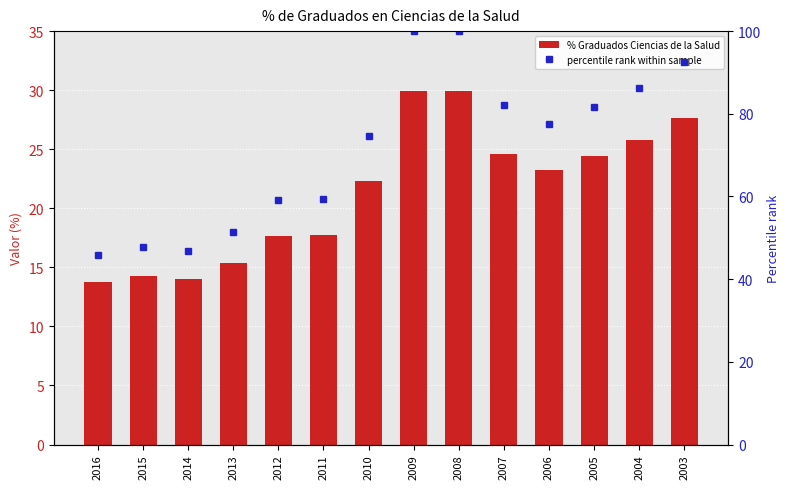

Reading left to right, list all the values displayed in this chart.

% Graduados Ciencias de la Salud: 13.7	14.3	14.0	15.4	17.7	17.8	22.4	29.9	29.9	24.6	23.2	24.4	25.8	27.6
percentile rank within sample: 45.9	47.7	46.9	51.5	59.1	59.3	74.7	100.0	100.0	82.2	77.6	81.7	86.2	92.4